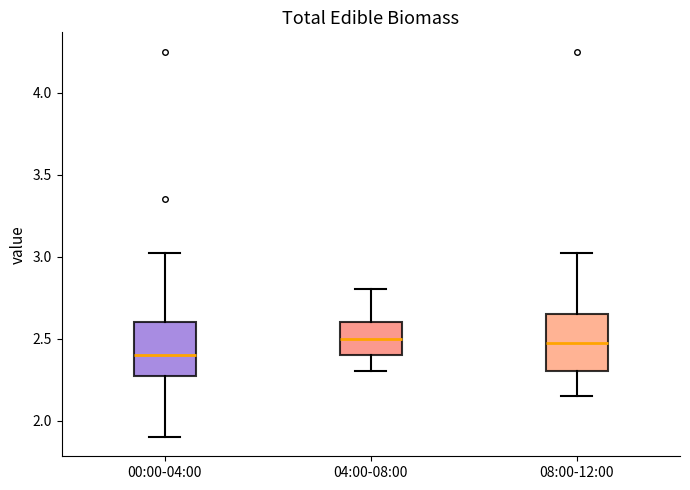

Reading left to right, transcribe this box plot: for each box, give where its median line is, the range the box spans, and where its two whiskers end, as read against the y-axis. The values are not printed on the chart, so give them approximately, as read against the axis.

00:00-04:00: median 2.40, box 2.25 to 2.60, whiskers 1.90 to 3.00
04:00-08:00: median 2.50, box 2.40 to 2.60, whiskers 2.30 to 2.80
08:00-12:00: median 2.50, box 2.30 to 2.65, whiskers 2.15 to 3.00